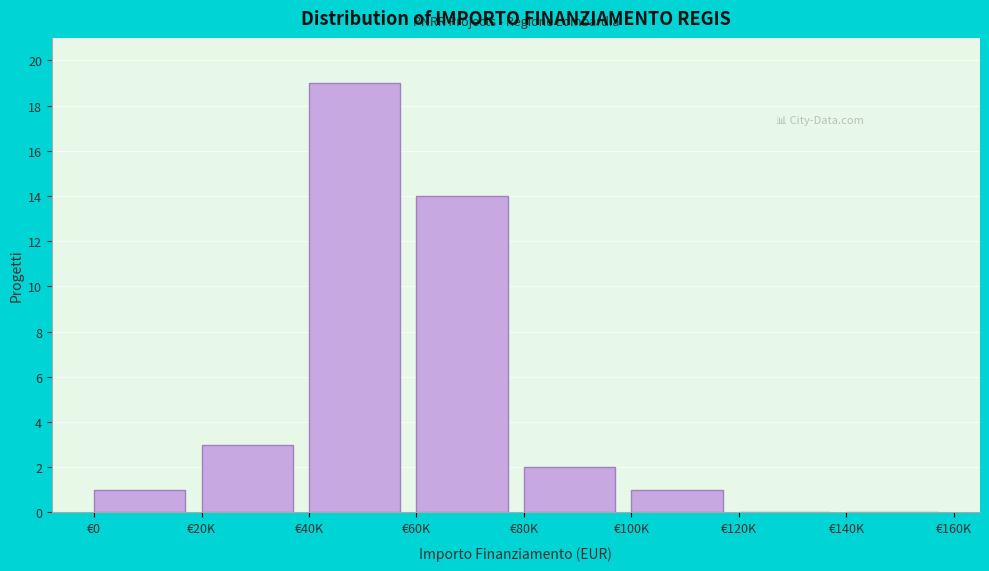

Reading left to right, extract all data points from this chart.

€0=1	€20K=3	€40K=19	€60K=14	€80K=2	€100K=1	€120K=0	€140K=0